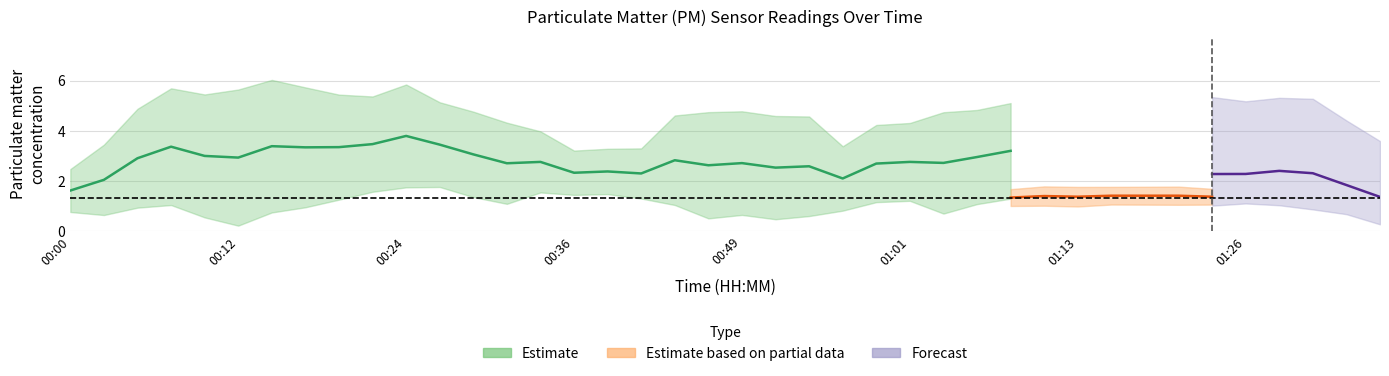

How many values in the P2 series exceed 1?

39